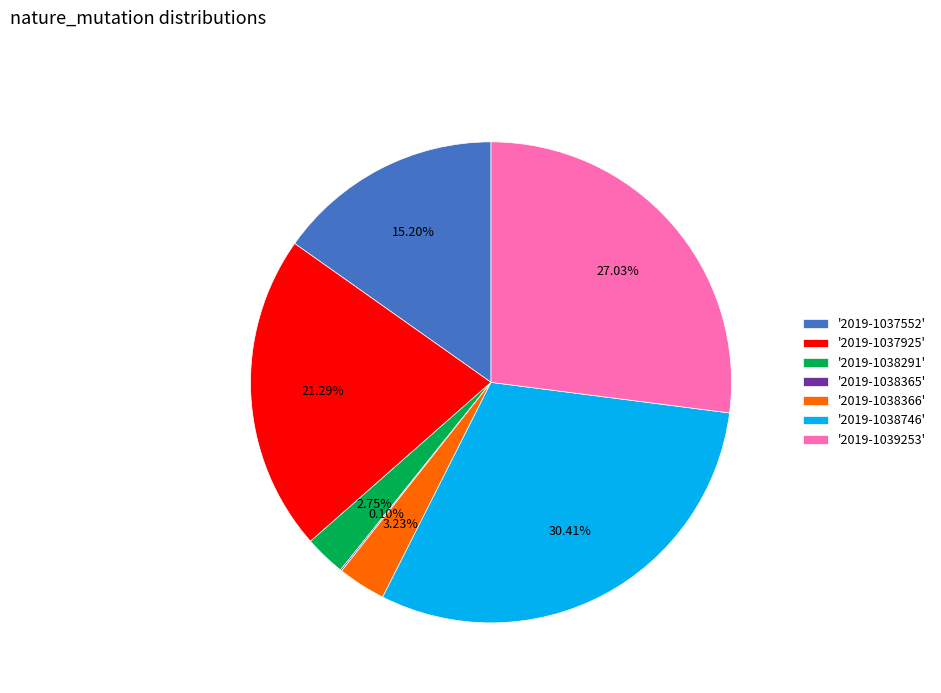

Which slice is the largest?

'2019-1038746'